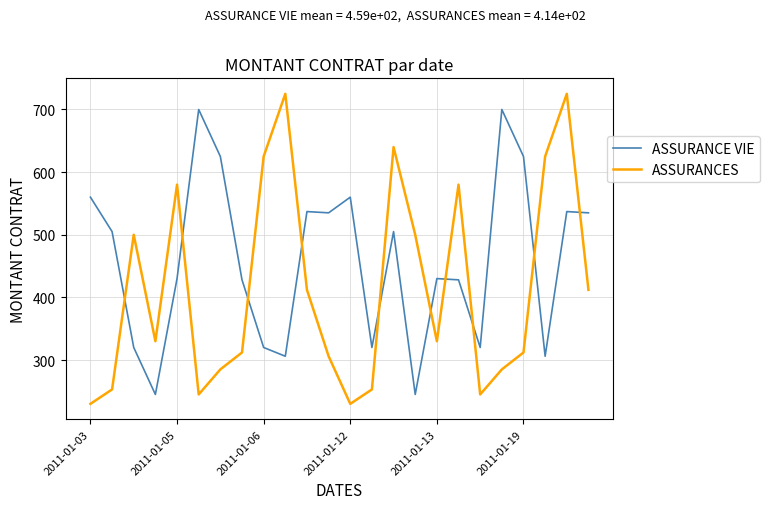

List the series in order of their overall mean, lowest first.

ASSURANCES, ASSURANCE VIE